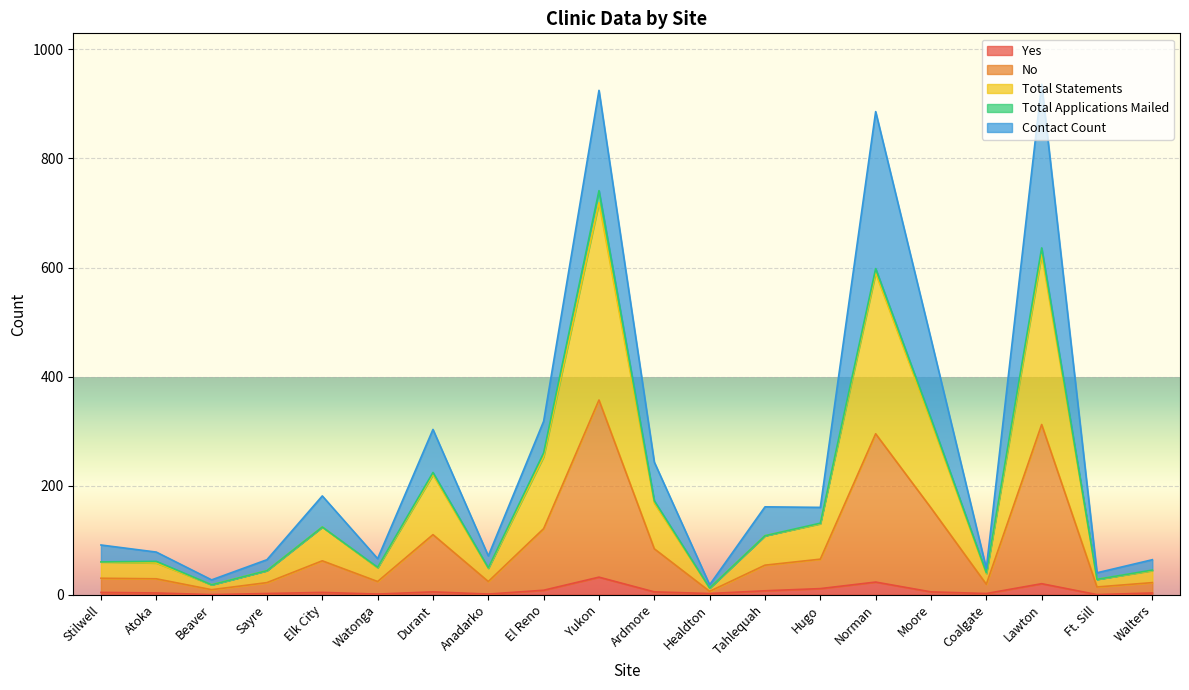

How many interior local peaks does the Yes series have?

5